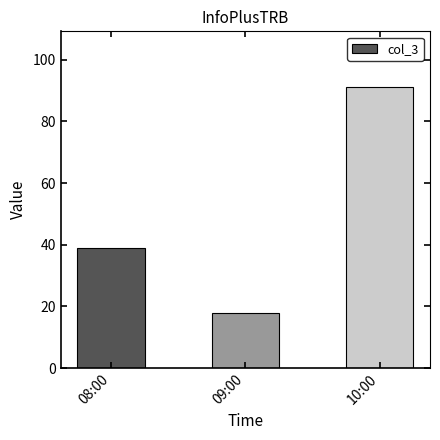

Reading right to left, list all the values displayed in this chart.

91	18	39